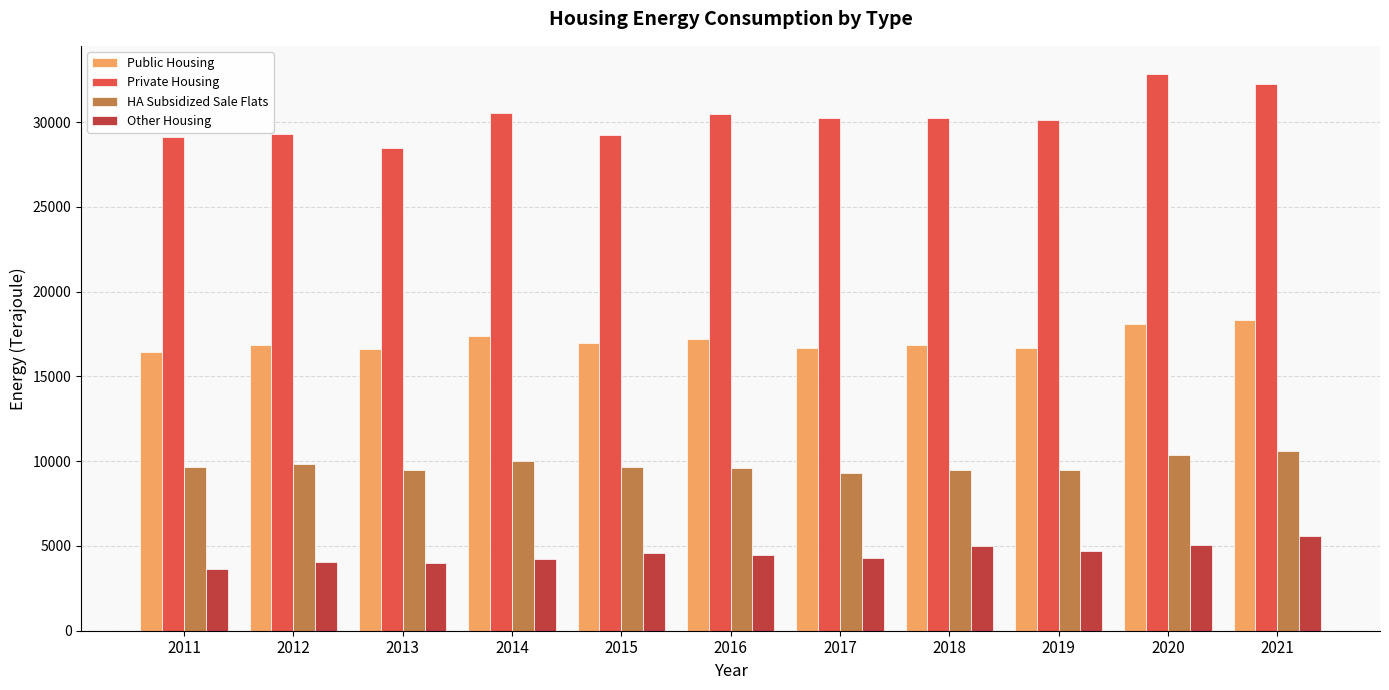

List the series in order of their peak value, lowest first.

Other Housing, HA Subsidized Sale Flats, Public Housing, Private Housing